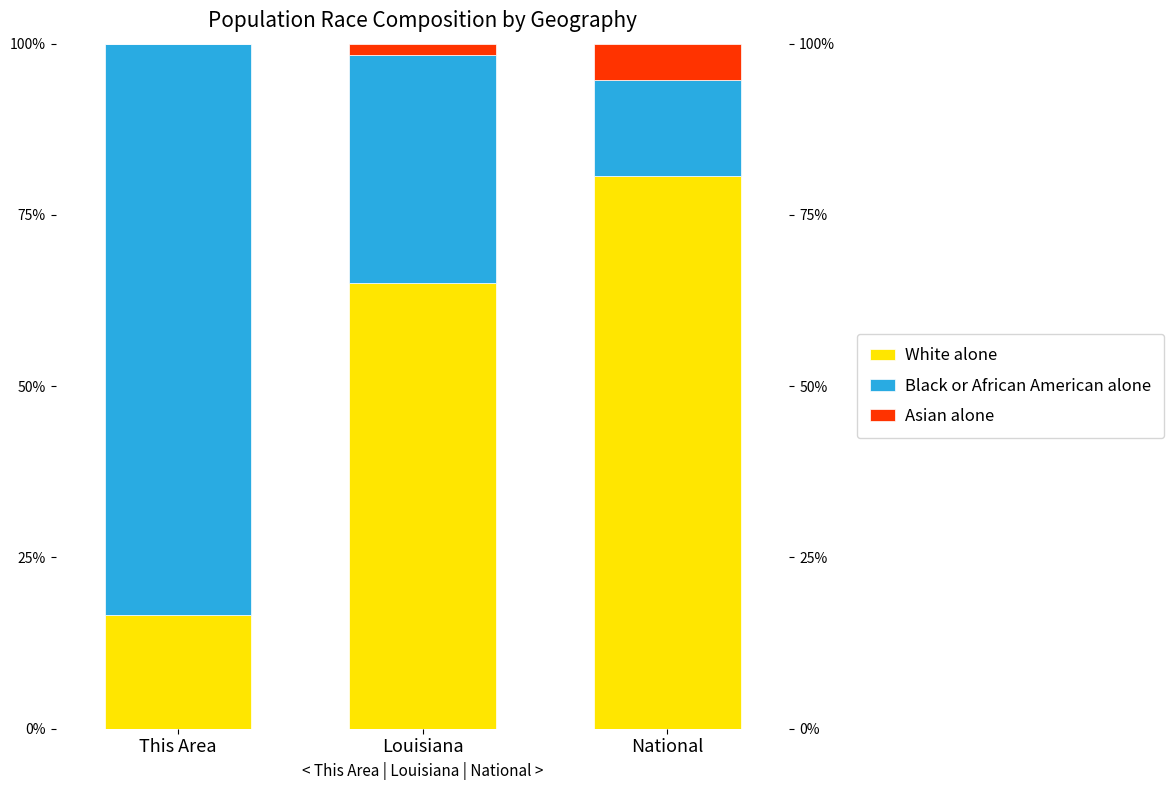

Is it true that Black or African American alone equals 20.3 at Louisiana?

False